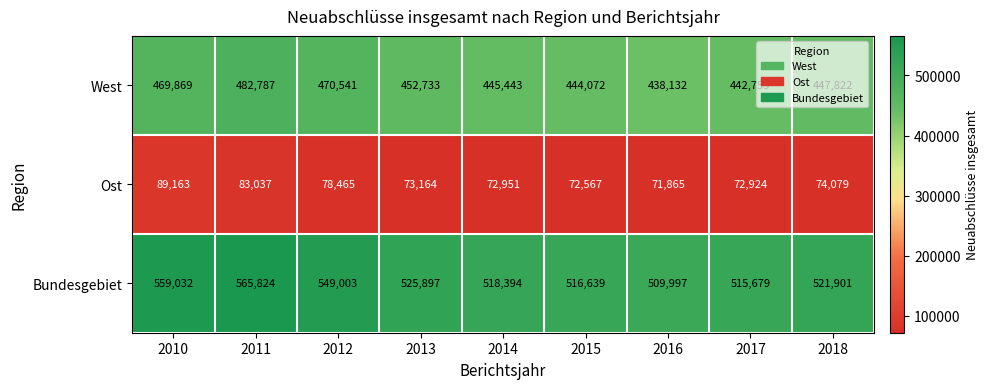

The West series shows 438132 at 2016. True or false?

True